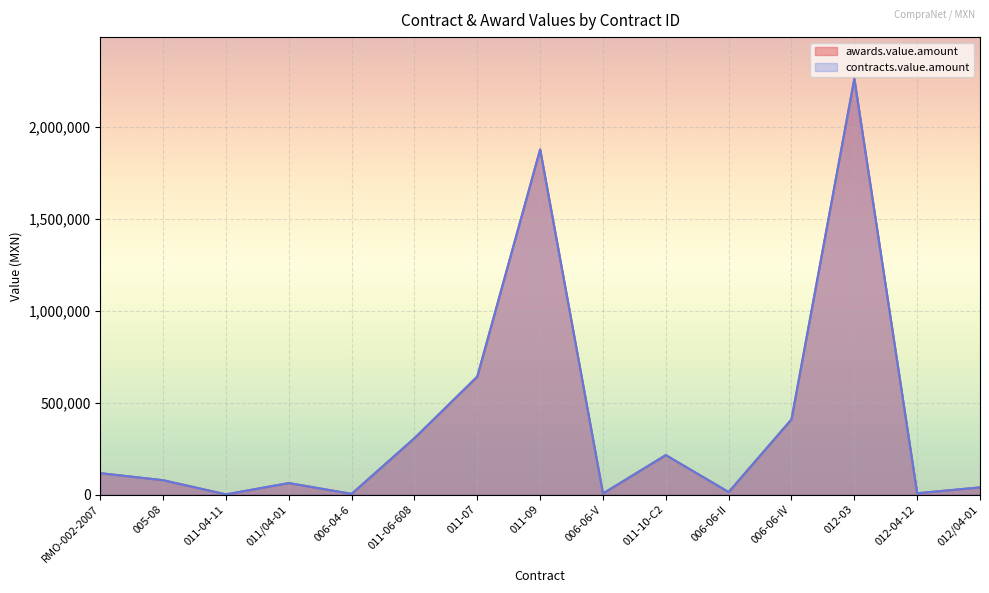

True or false: contracts.value.amount has more than 0 interior local peaks.

True